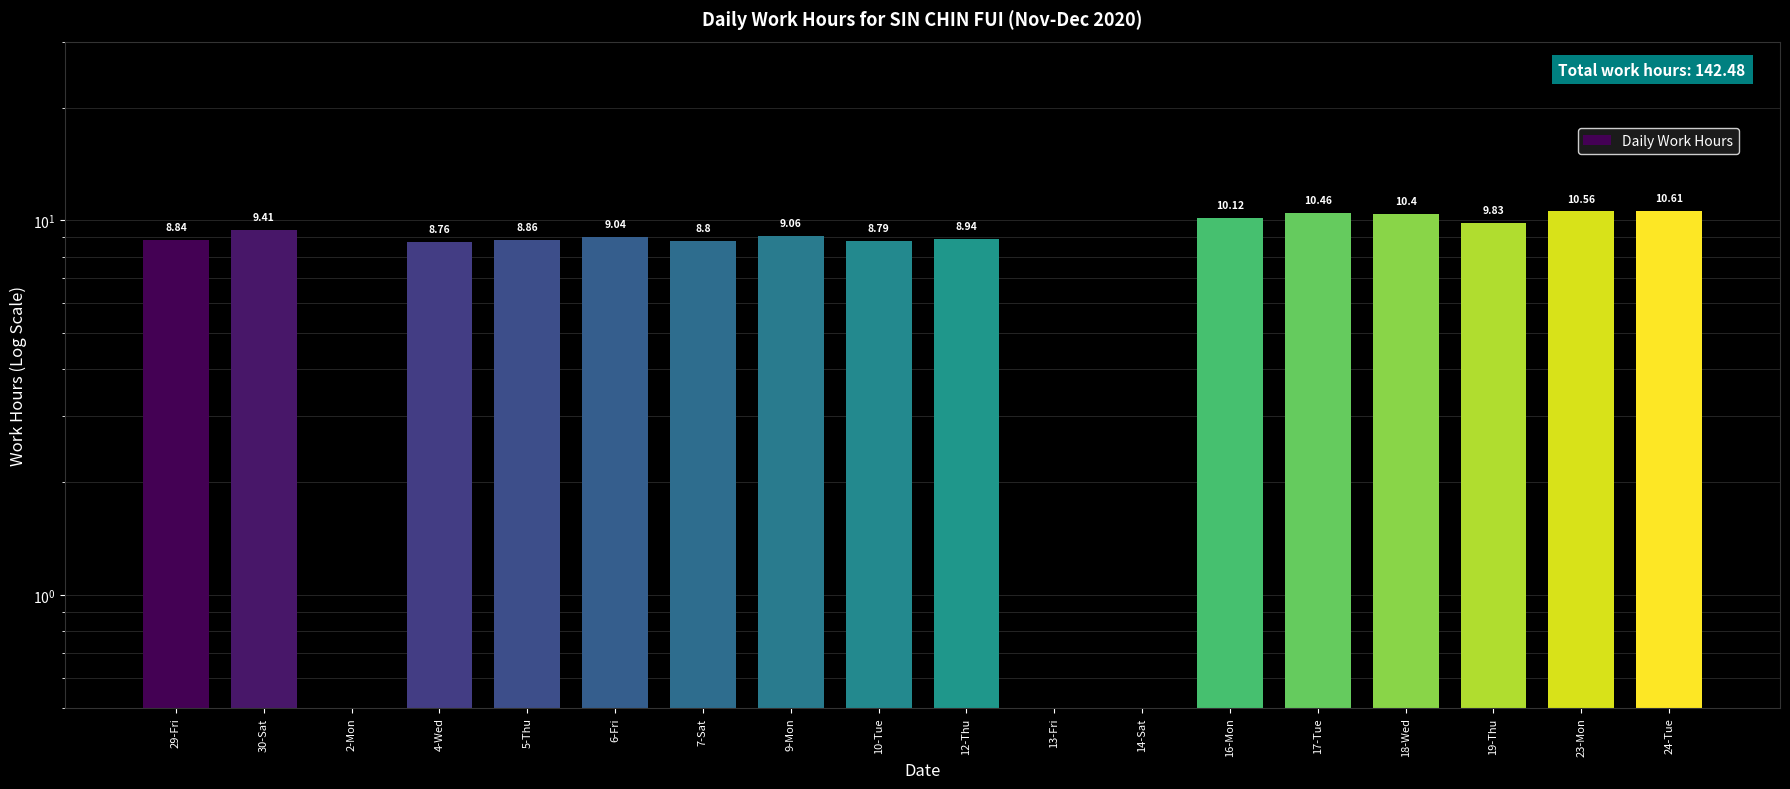

Are the bars horizontal?

No